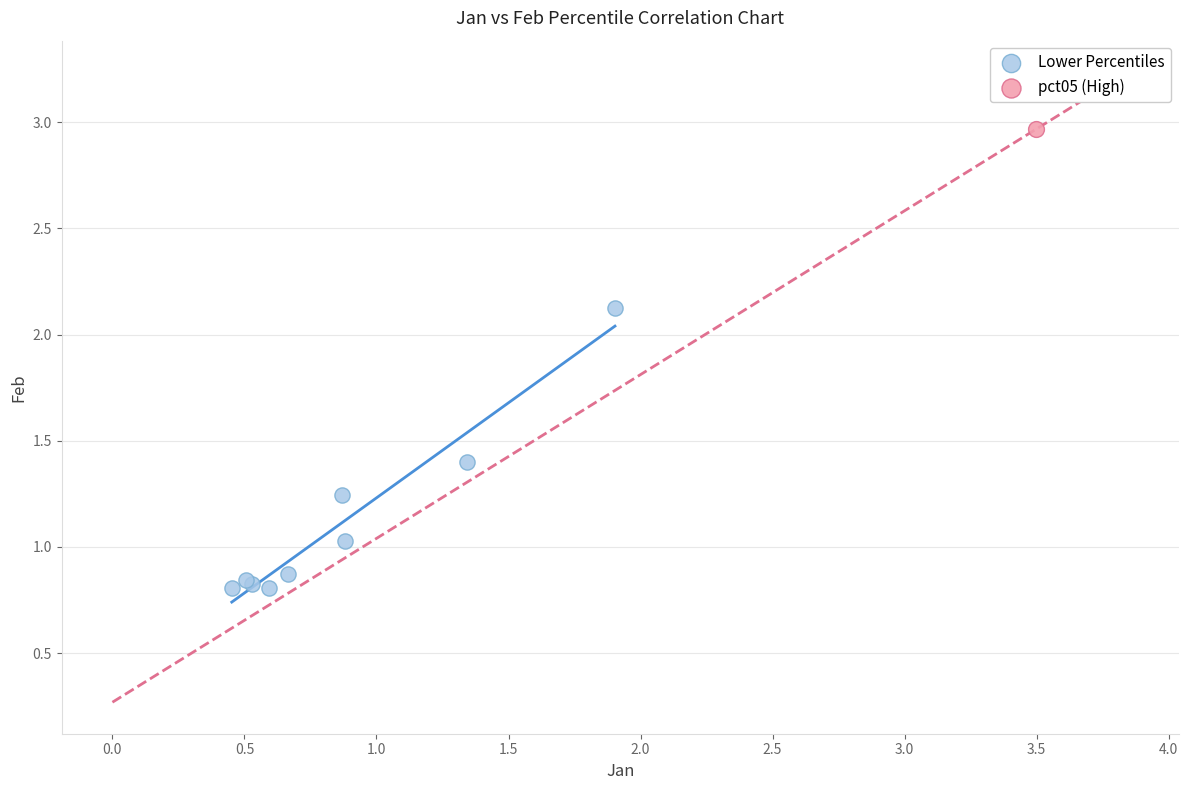

What are all the series names shown in the legend?

Lower Percentiles, pct05 (High)